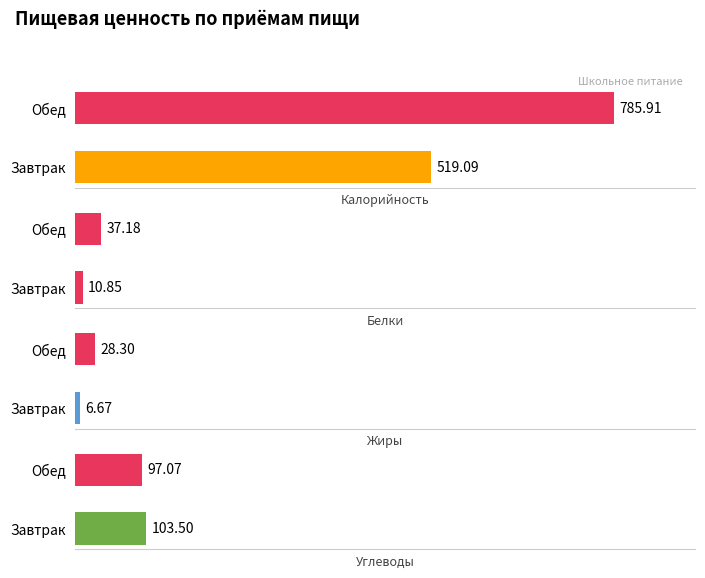

Which series has the largest total across all categories?

Калорийность